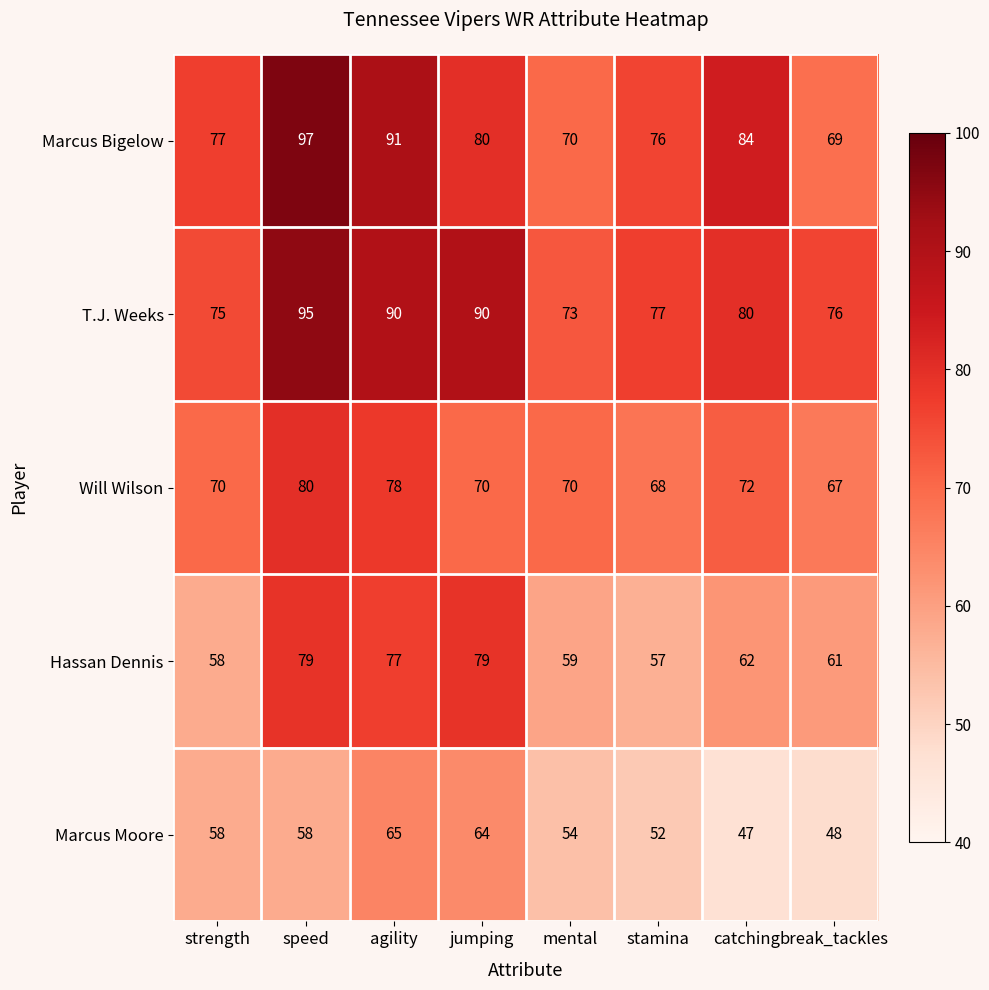

What is the spread (max minus min) of values at speed?

39